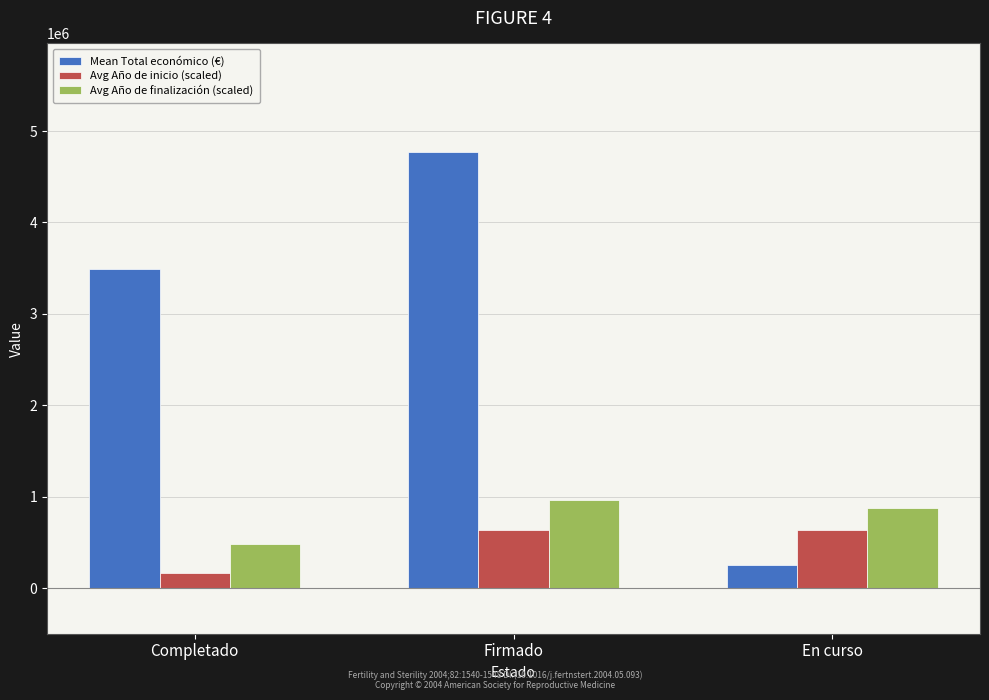

Which series has the widest spread of values?

Mean Total económico (€)